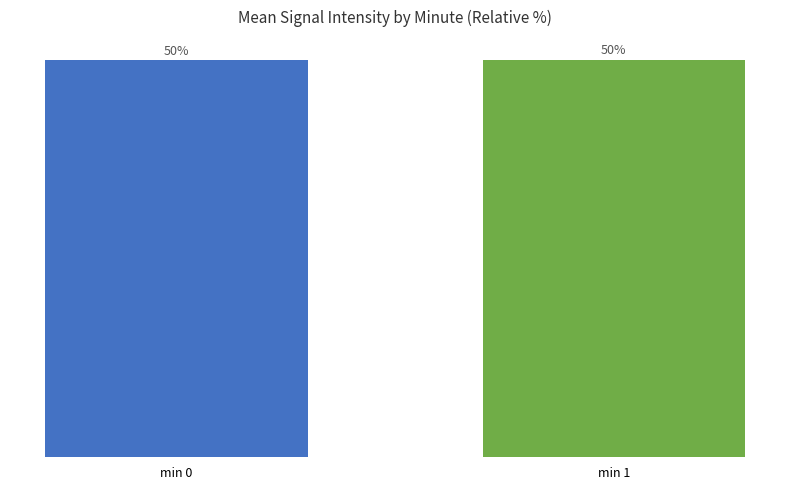

At which label does the data first exceed 50?

min 1